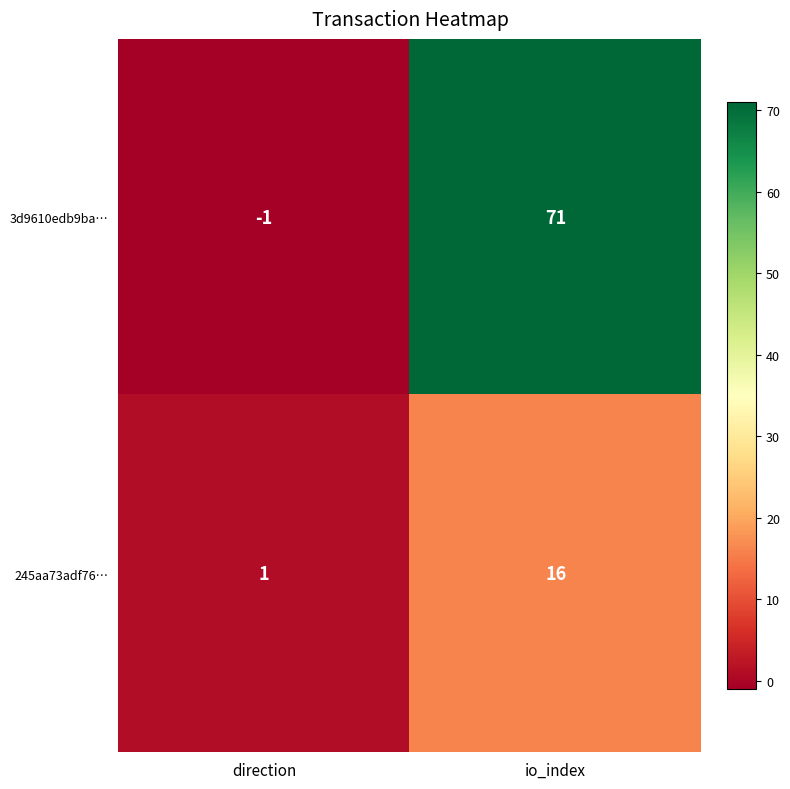

At how many categories does at least one series exceed 17?

1